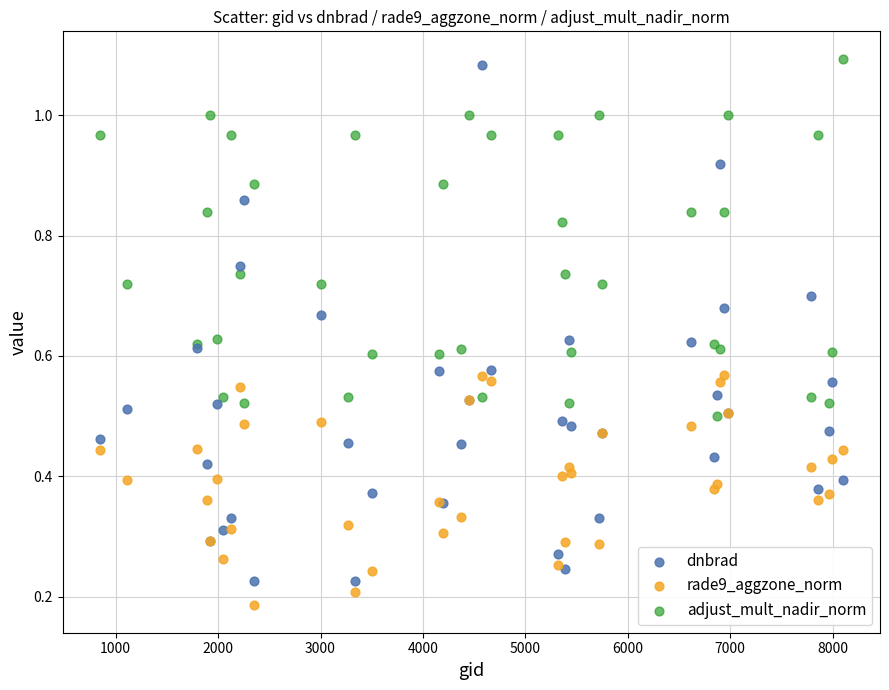

What are all the series names shown in the legend?

dnbrad, rade9_aggzone_norm, adjust_mult_nadir_norm